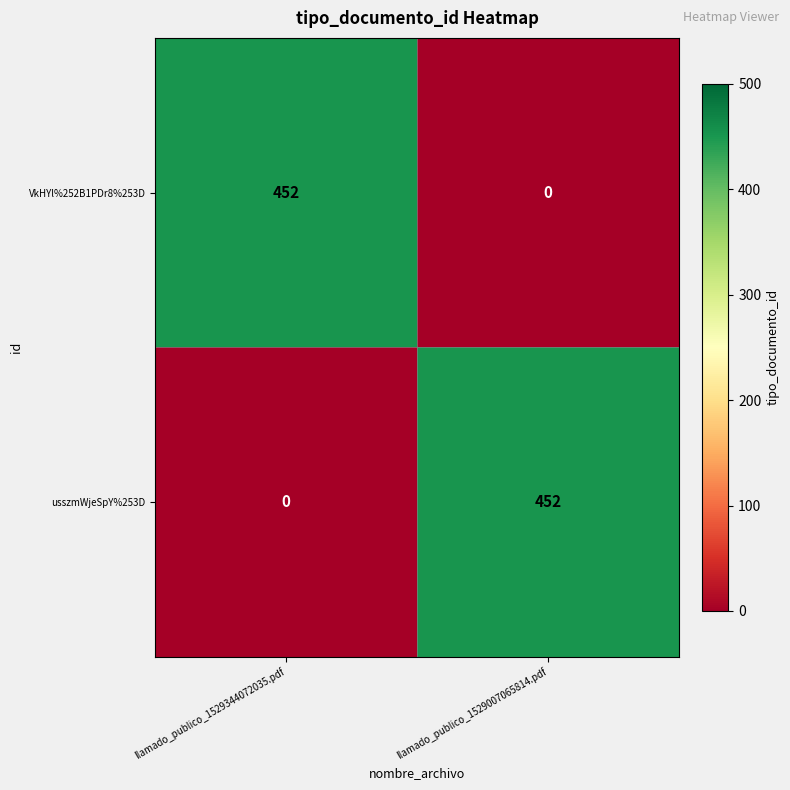

What is the total value across all series at llamado_publico_1529007065814.pdf?

452